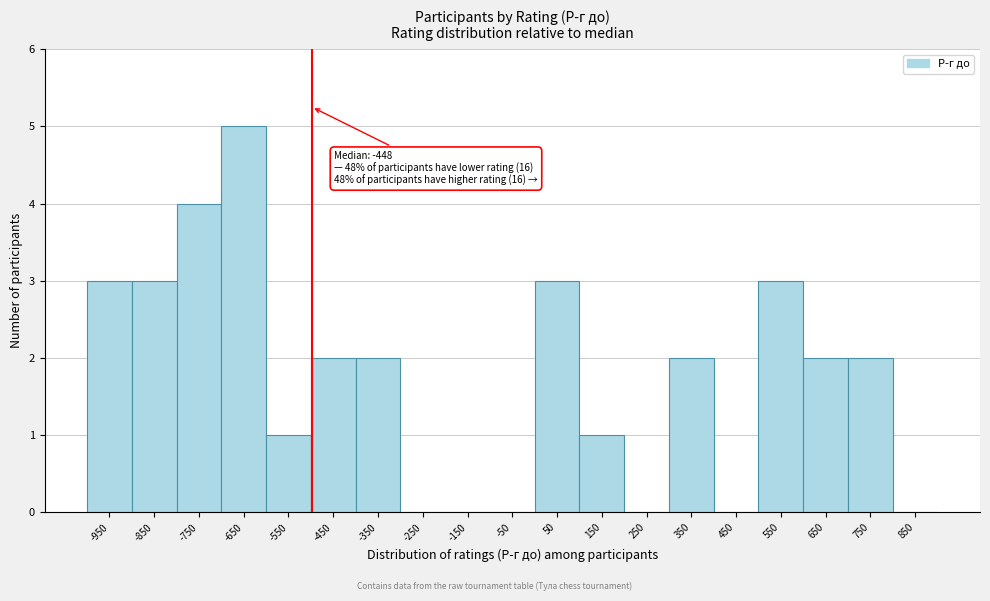

Reading left to right, extract all data points from this chart.

-950=3	-850=3	-750=4	-650=5	-550=1	-450=2	-350=2	-250=0	-150=0	-50=0	50=3	150=1	250=0	350=2	450=0	550=3	650=2	750=2	850=0